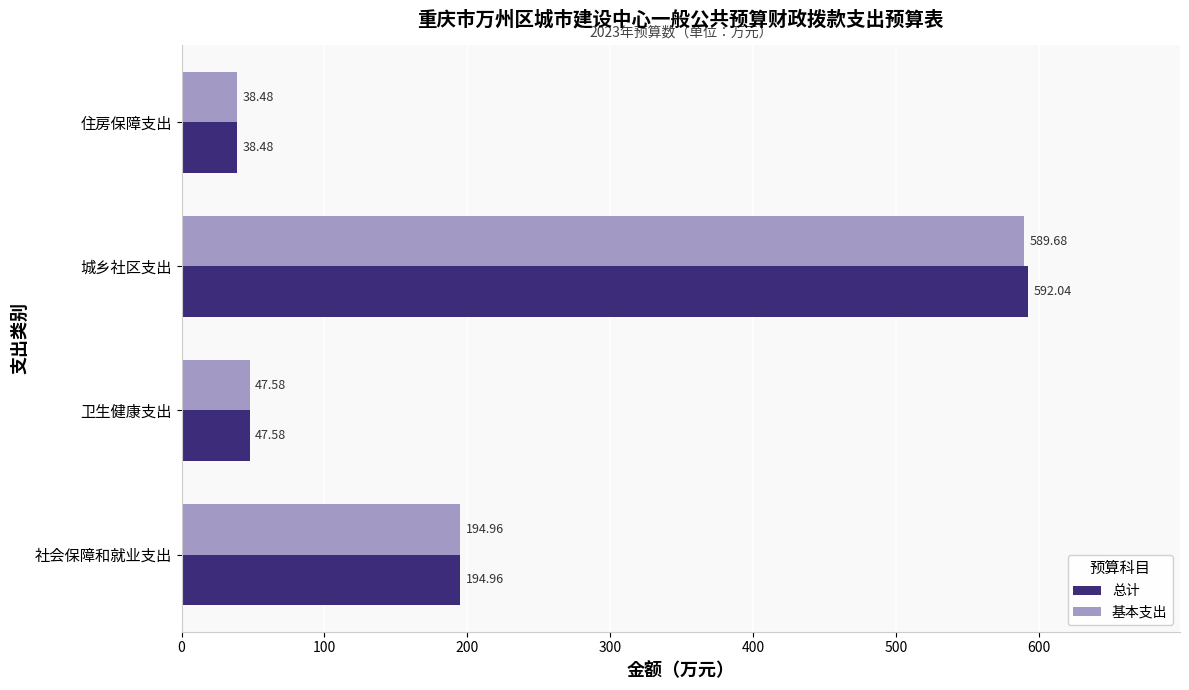

What is the difference between the second highest and minimum values in the 基本支出 series?

156.5